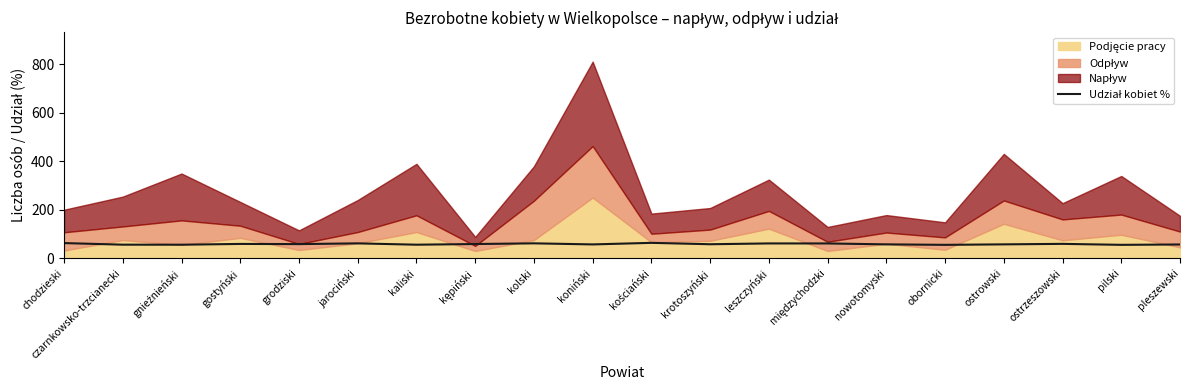

What is the label of the 16th point from the right?

grodziski